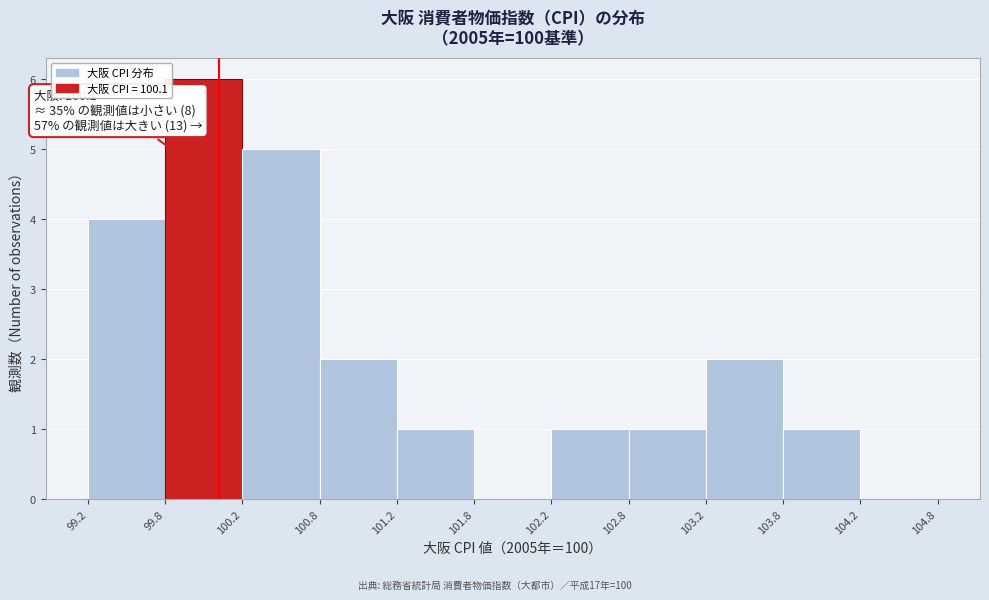

Over which range of the x-axis is the bar tallest?

99.8 to 100.2